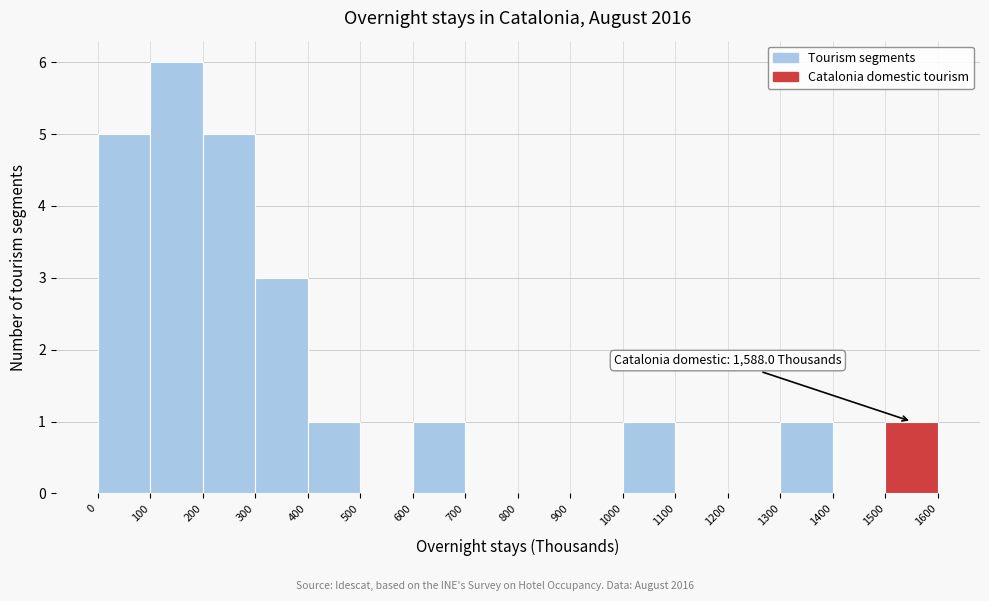

Which range on the x-axis has the tallest bar?

100 to 200